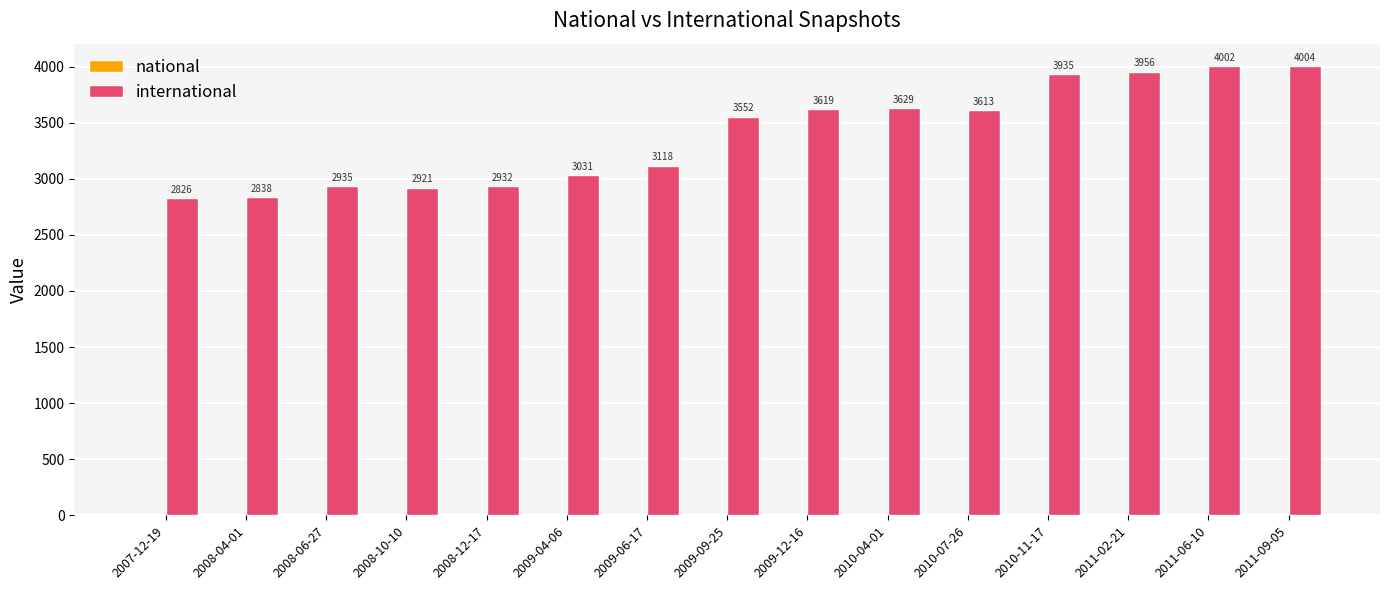

What is the maximum value shown in the chart?

4004